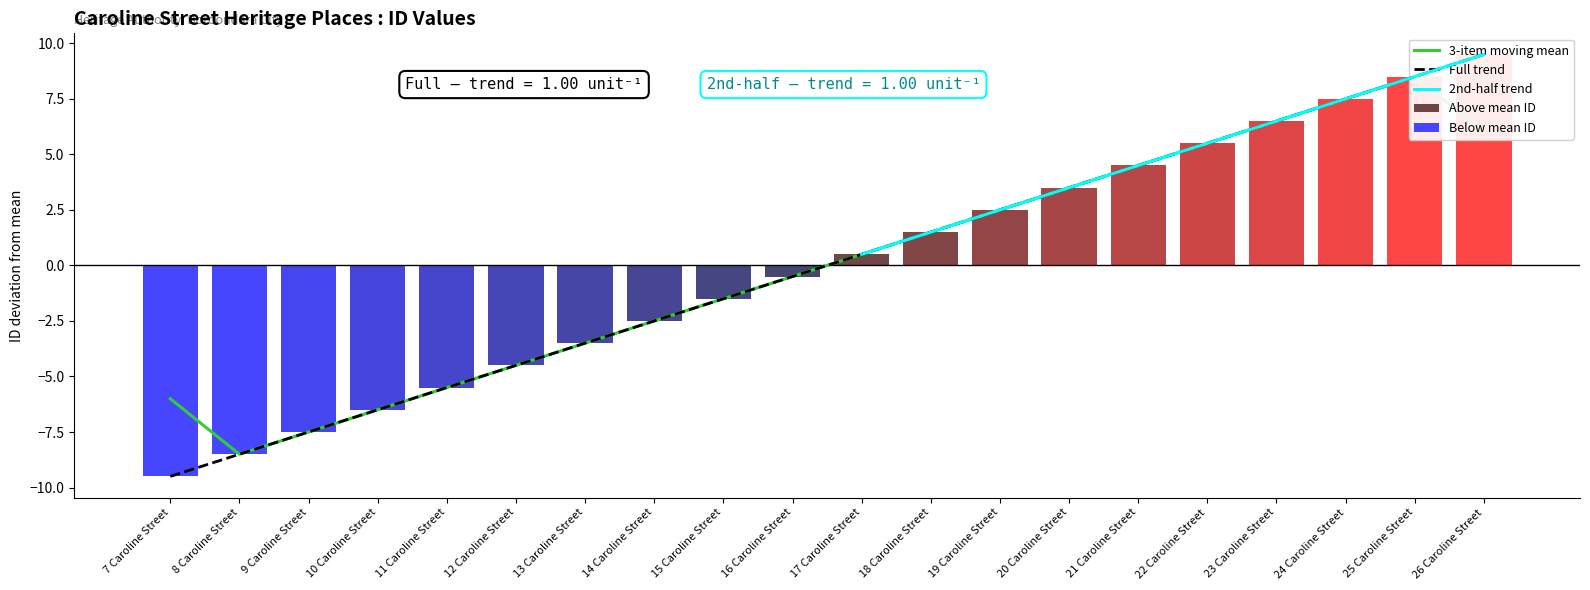

Reading right to left, transcribe all the data shown in this chart.

26 Caroline Street=9.5	25 Caroline Street=8.5	24 Caroline Street=7.5	23 Caroline Street=6.5	22 Caroline Street=5.5	21 Caroline Street=4.5	20 Caroline Street=3.5	19 Caroline Street=2.5	18 Caroline Street=1.5	17 Caroline Street=0.5	16 Caroline Street=-0.5	15 Caroline Street=-1.5	14 Caroline Street=-2.5	13 Caroline Street=-3.5	12 Caroline Street=-4.5	11 Caroline Street=-5.5	10 Caroline Street=-6.5	9 Caroline Street=-7.5	8 Caroline Street=-8.5	7 Caroline Street=-9.5